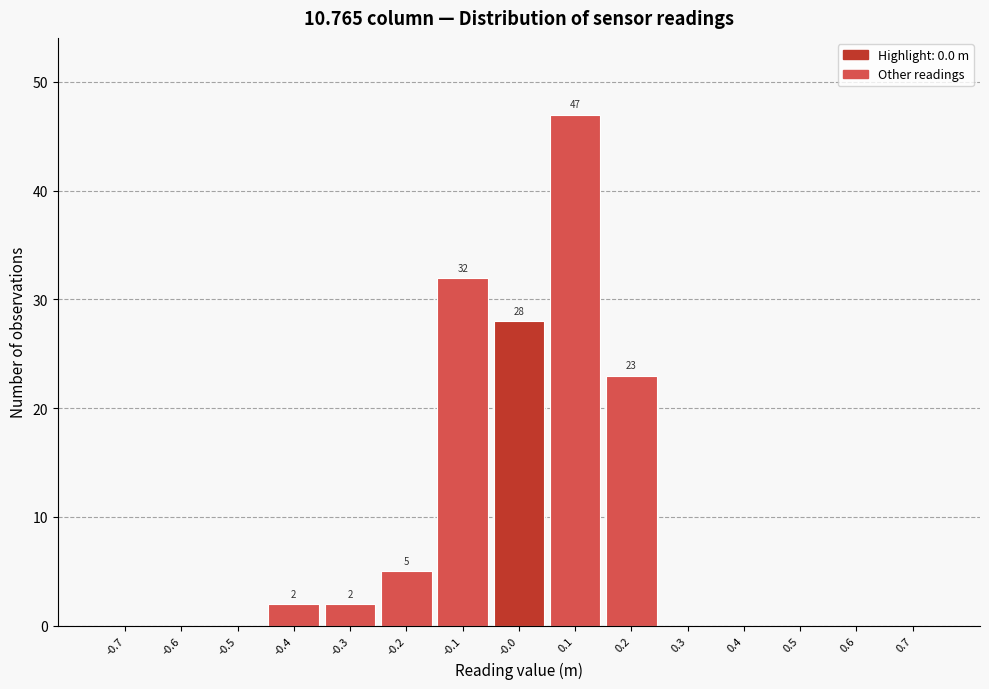

Which range on the x-axis has the tallest bar?

0.05 to 0.15